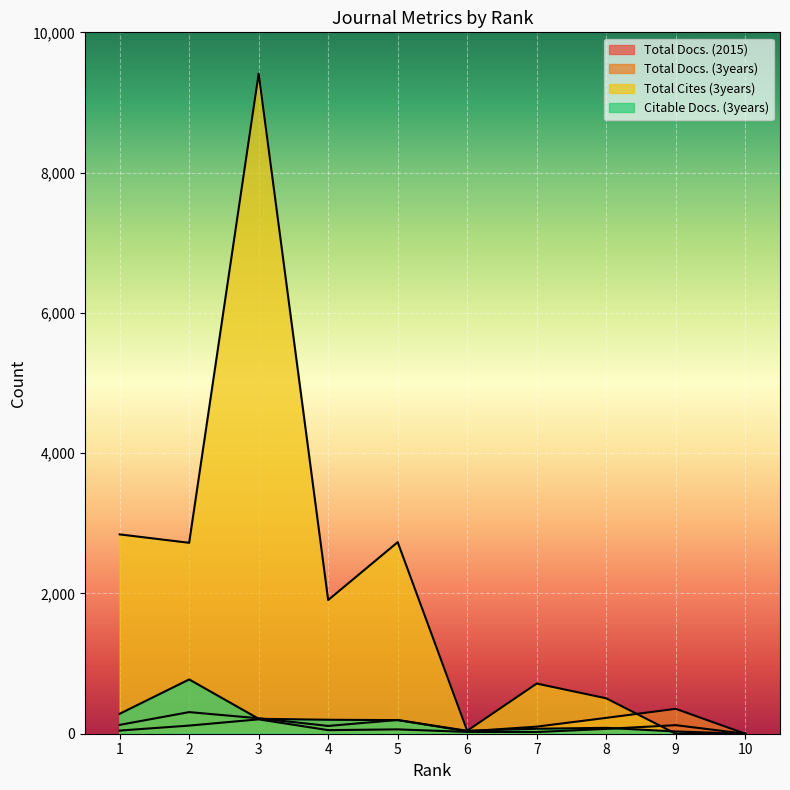

Reading left to right, transcribe all the data shown in this chart.

Total Docs. (2015): 45	116	205	51	62	26	24	69	122	0
Total Docs. (3years): 126	308	220	111	196	34	101	226	355	0
Total Cites (3years): 2842	2722	9412	1906	2731	42	715	505	0	0
Citable Docs. (3years): 284	774	213	199	194	42	71	84	32	0